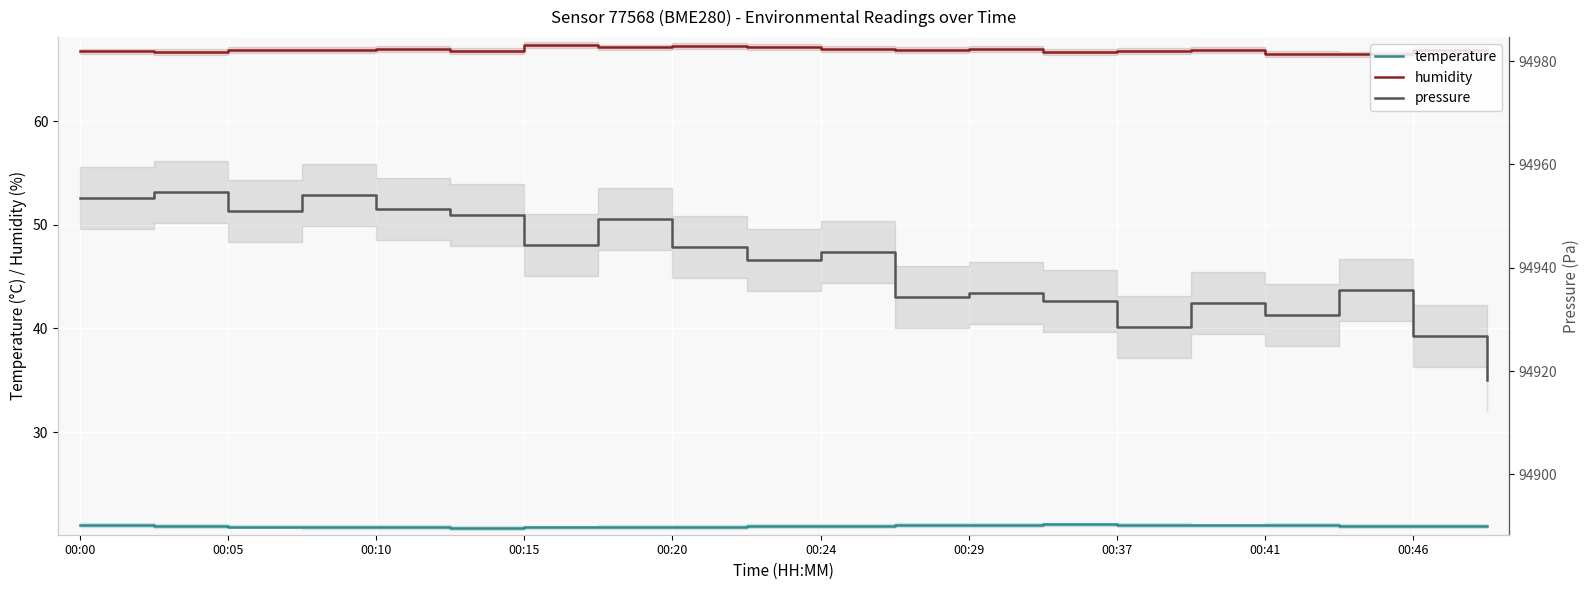

What is the highest value of the pressure series?

94954.6